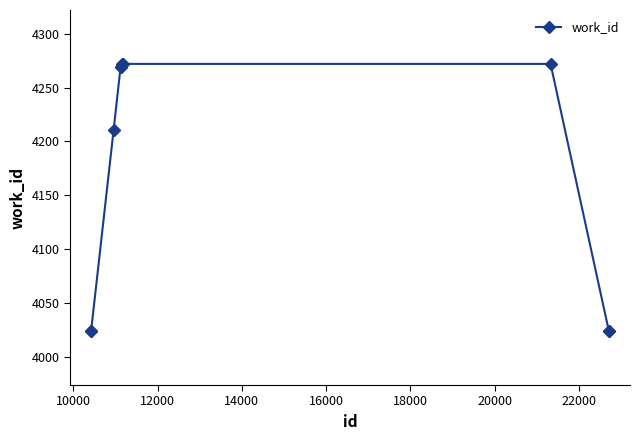

What is the sum of all values?

41661